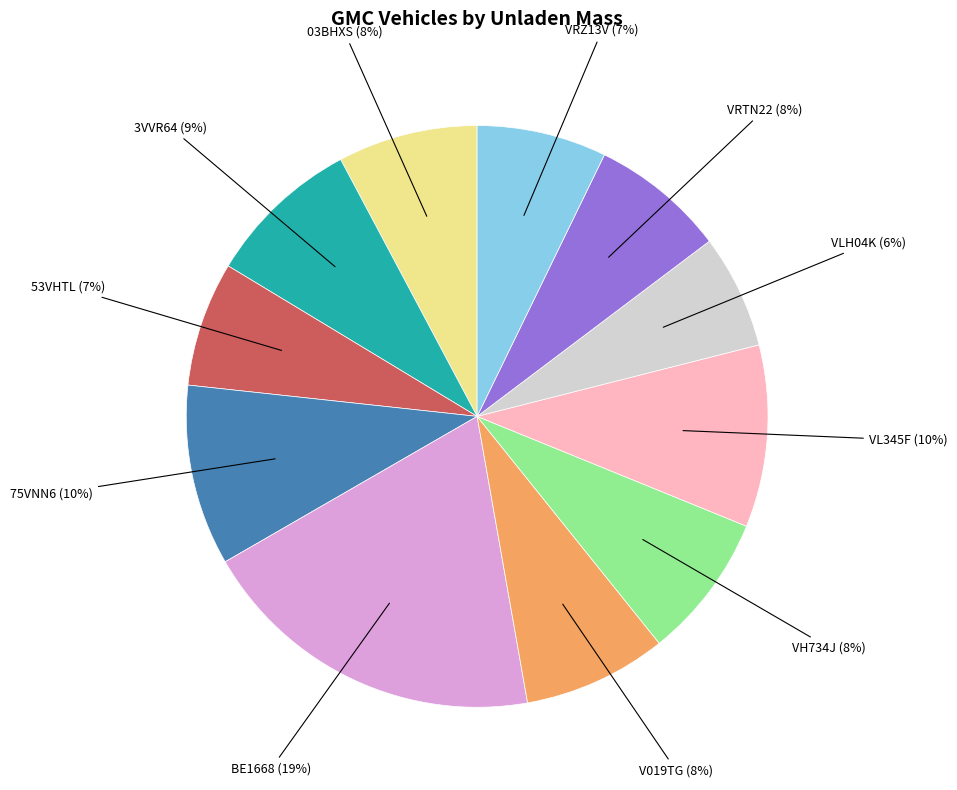

Which category has the biggest portion of the pie?

BE1668